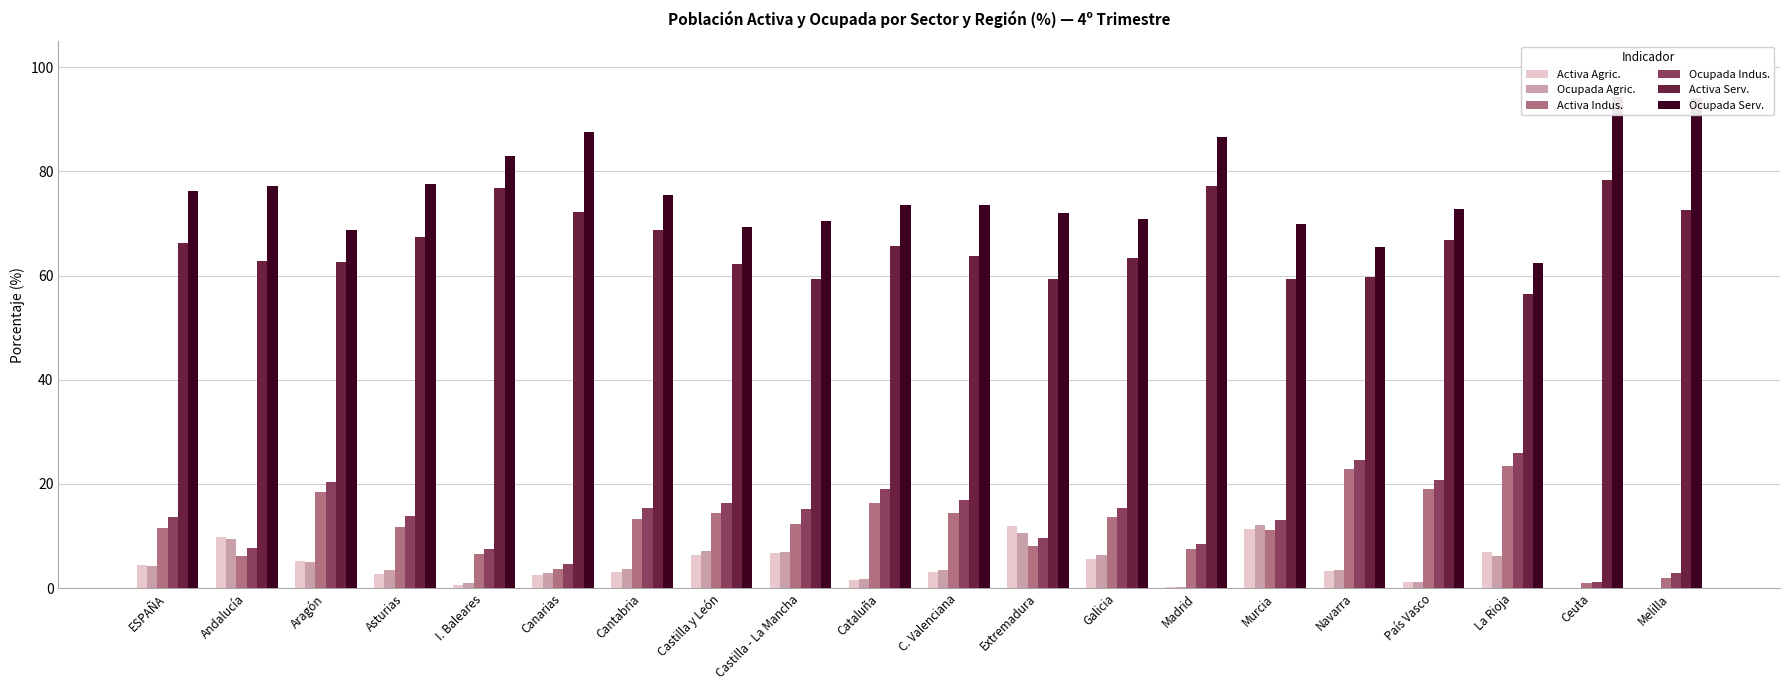

At which category is the sum across all series the highest?

País Vasco